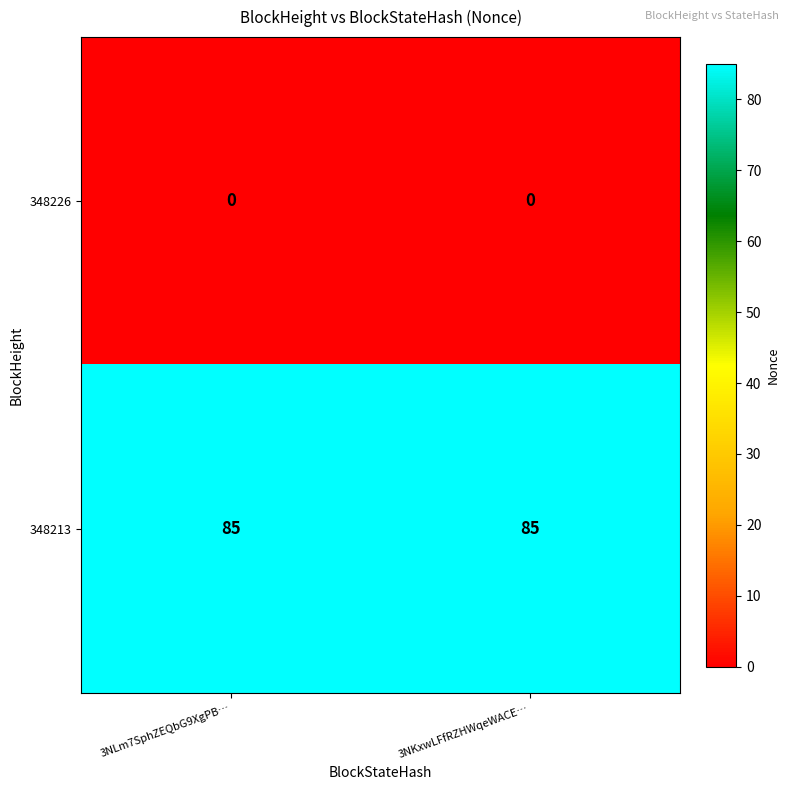

Reading right to left, what are all the values shown in this chart?

348226: 0	0
348213: 85	85